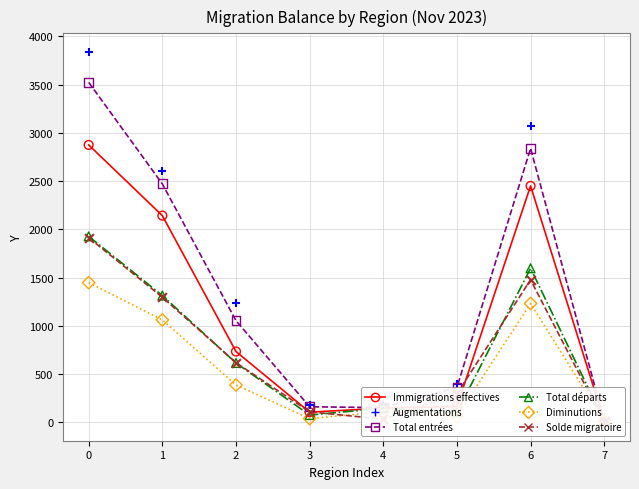

What is the total value across all series at 6?

12666